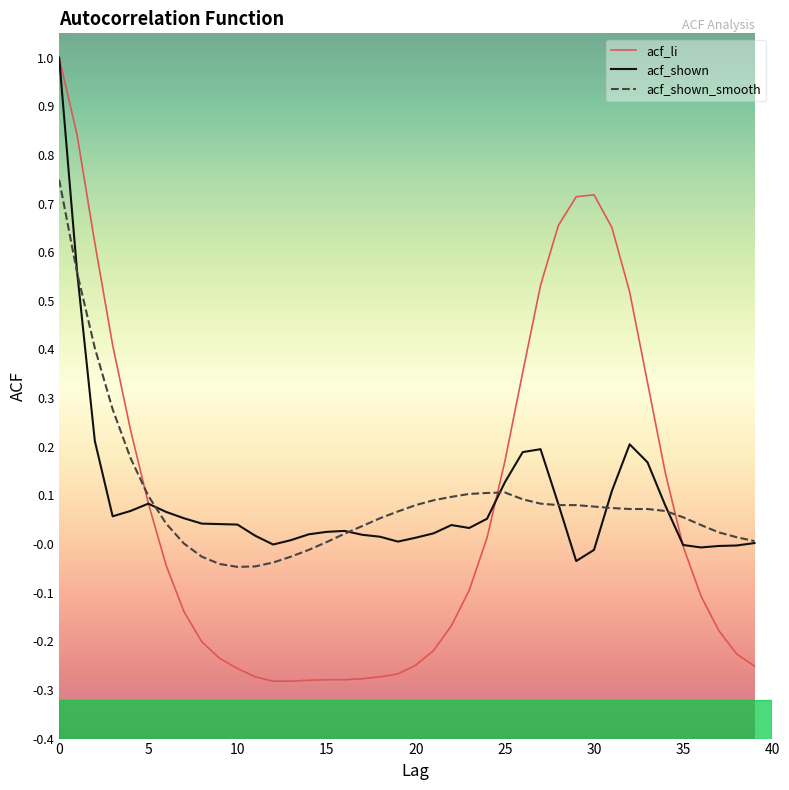

What is the maximum value shown in the chart?

1.0